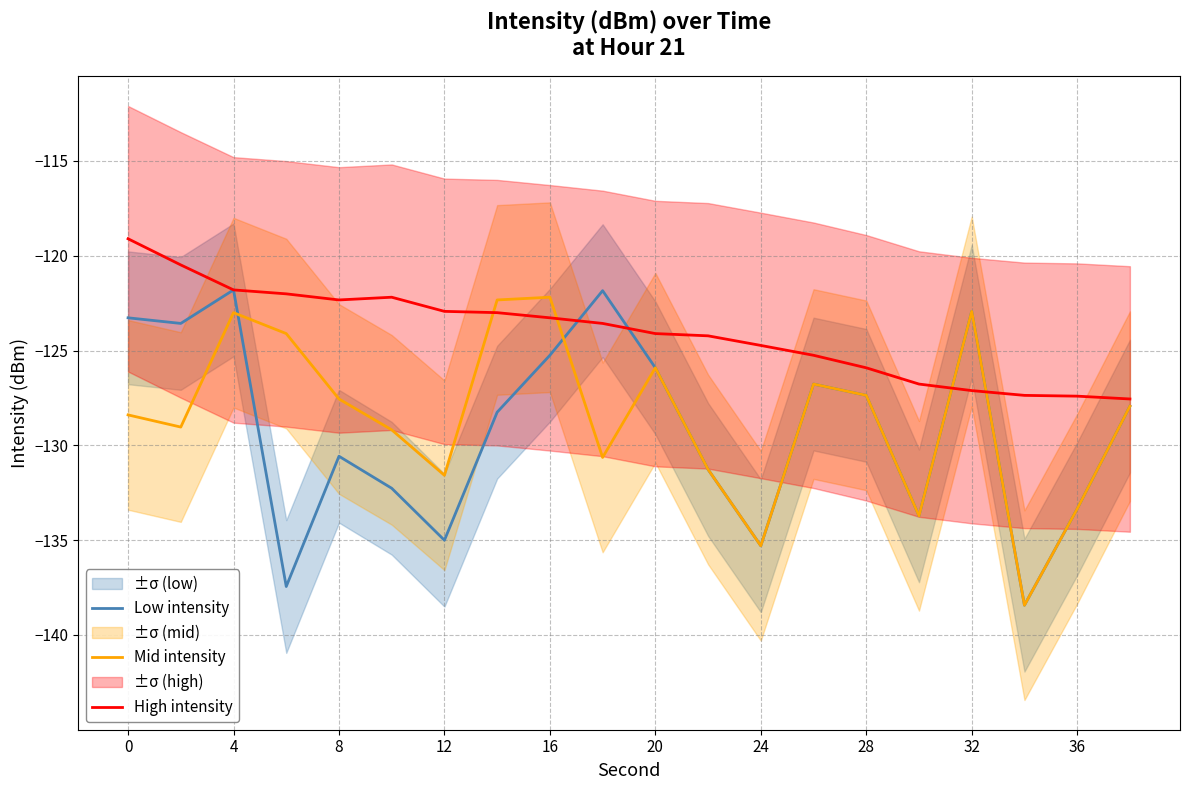

The value of Low intensity at 8 is -130.6. True or false?

True